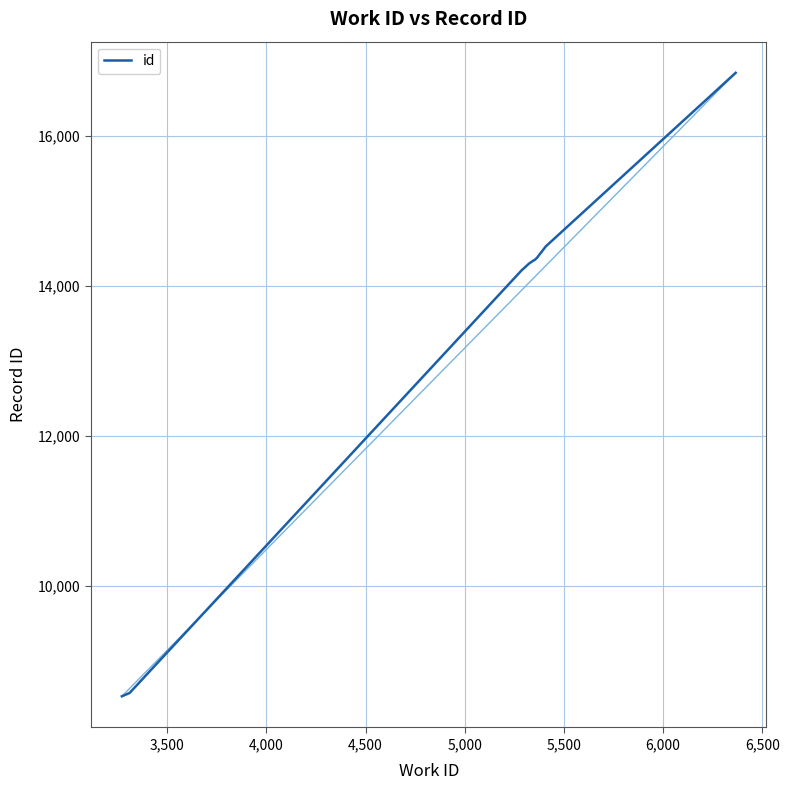

What is the greatest value displayed?

16837